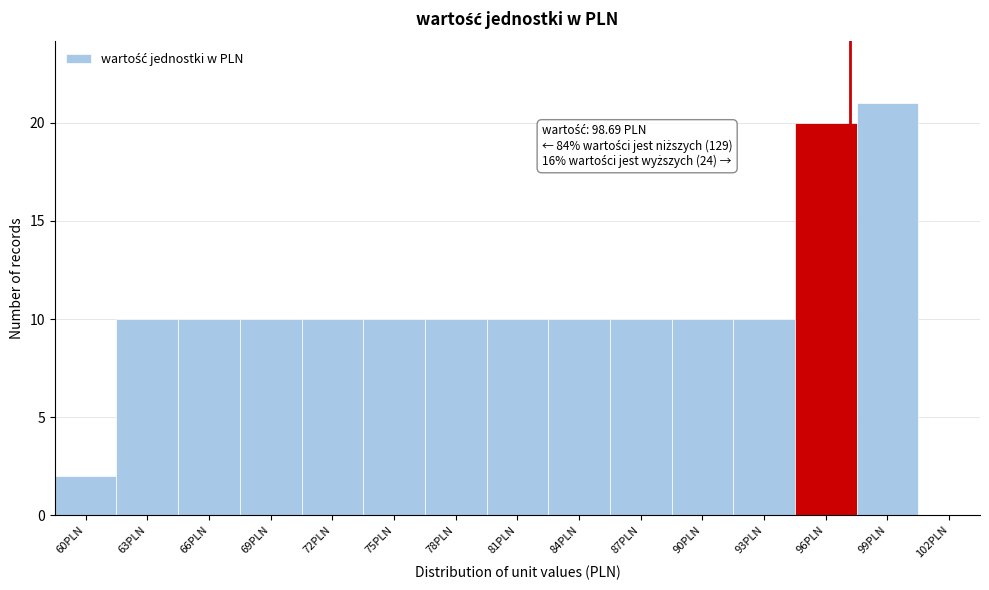

Reading right to left, list all the values displayed in this chart.

102PLN=0	99PLN=21	96PLN=20	93PLN=10	90PLN=10	87PLN=10	84PLN=10	81PLN=10	78PLN=10	75PLN=10	72PLN=10	69PLN=10	66PLN=10	63PLN=10	60PLN=2